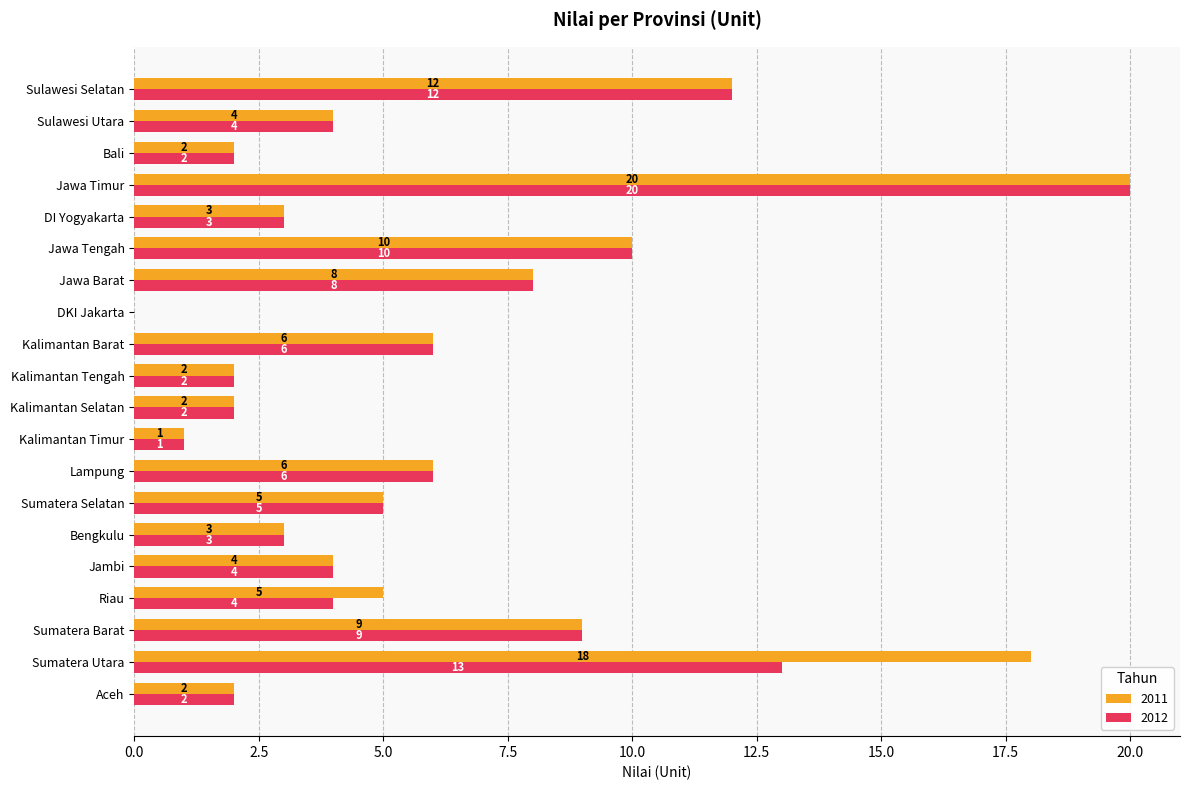

What is the maximum value for 2012?

20